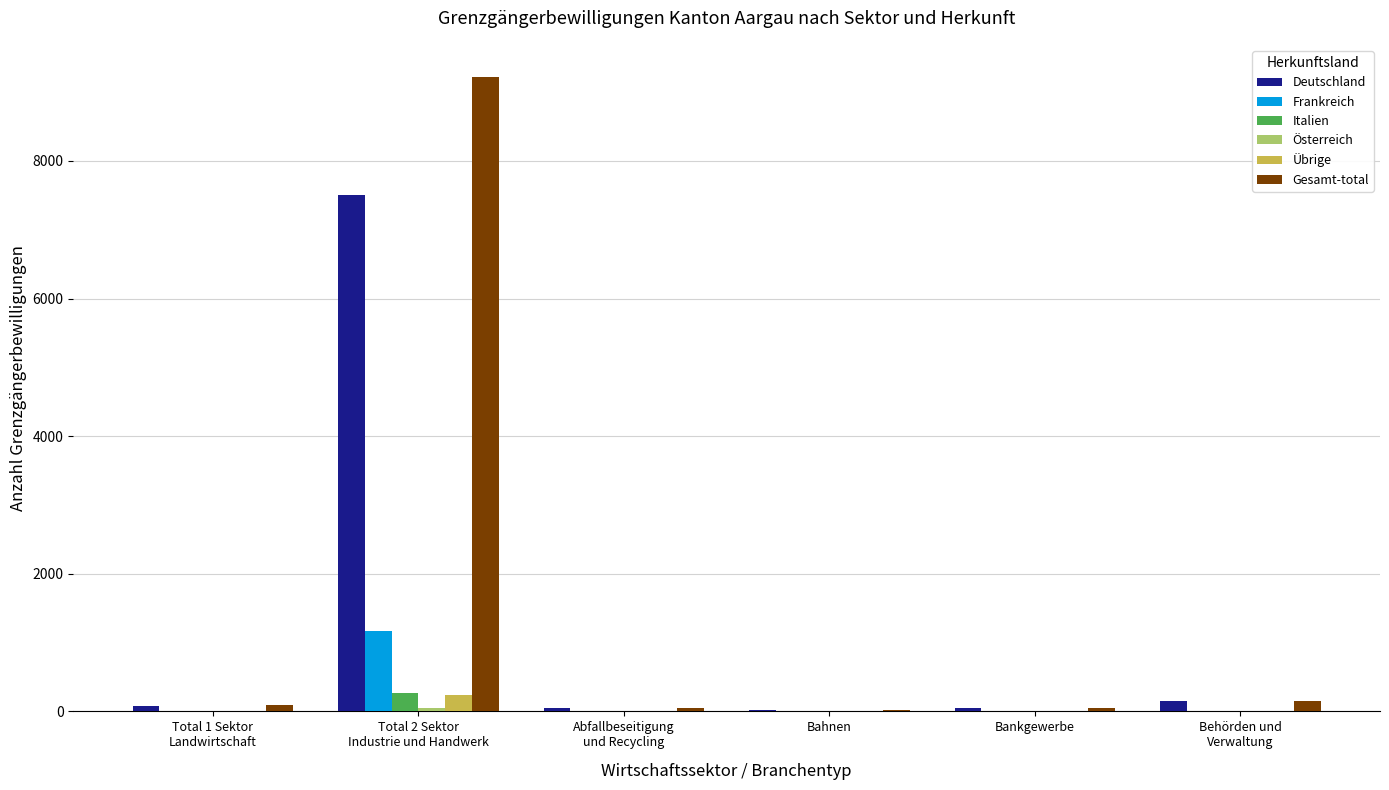

What is the maximum value shown in the chart?

9225